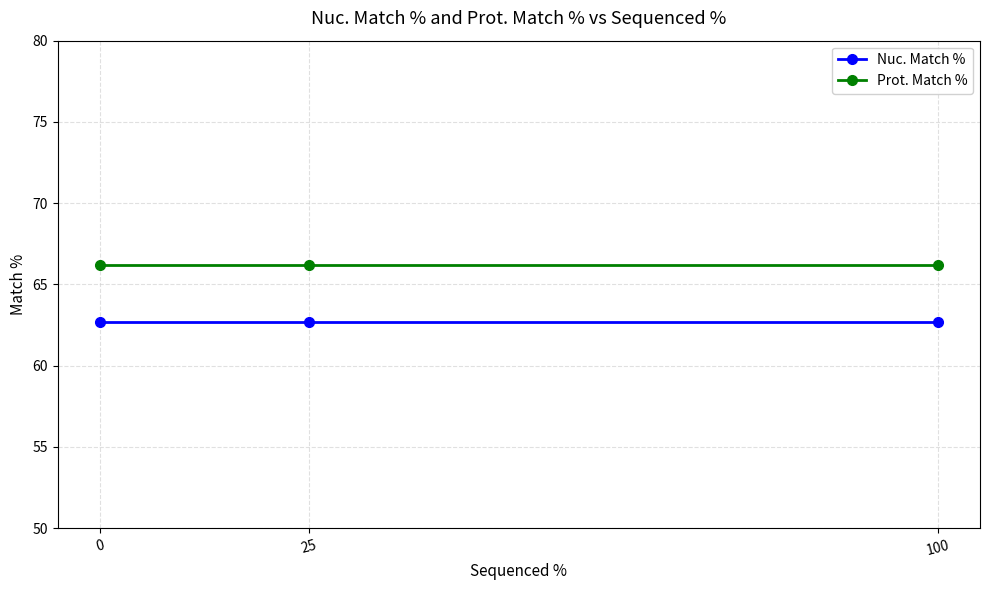

Reading left to right, list all the values displayed in this chart.

Nuc. Match %: 0=62.7	25=62.7	100=62.7
Prot. Match %: 0=66.2	25=66.2	100=66.2